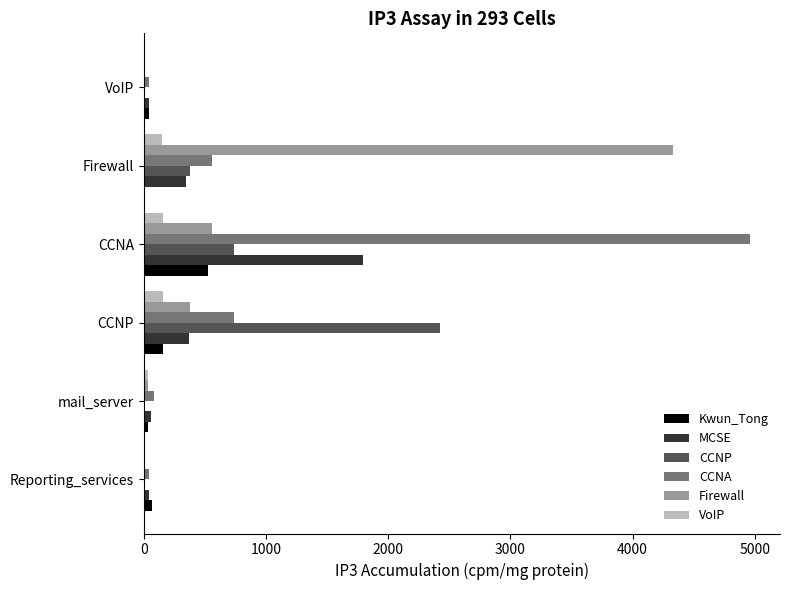

What are all the series names shown in the legend?

Kwun_Tong, MCSE, CCNP, CCNA, Firewall, VoIP